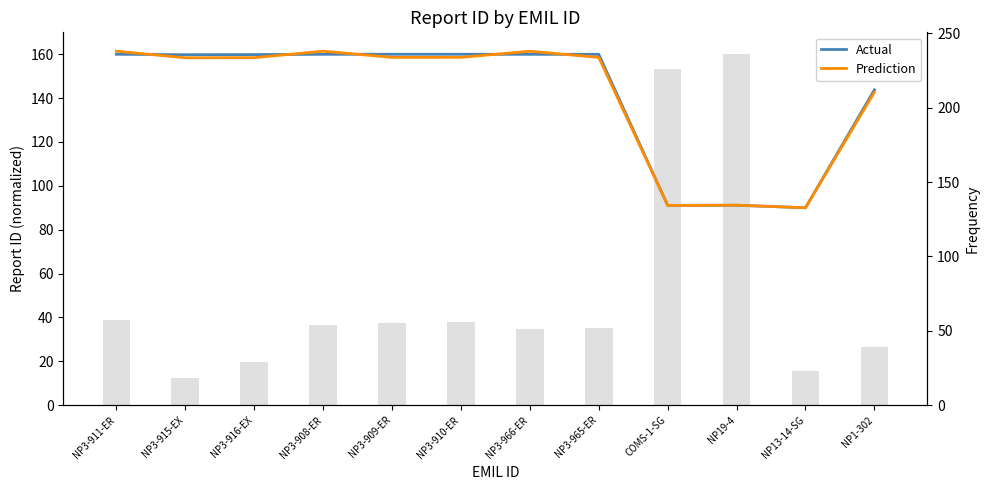

Reading right to left, extract all data points from this chart.

Actual: NP1-302=143.8	NP13-14-SG=90.0	NP19-4=91.1	COMS-1-SG=91.1	NP3-965-ER=160.0	NP3-966-ER=160.0	NP3-910-ER=160.0	NP3-909-ER=160.0	NP3-908-ER=160.0	NP3-916-EX=159.8	NP3-915-EX=159.8	NP3-911-ER=160.0
Prediction: NP1-302=142.7	NP13-14-SG=90.0	NP19-4=91.2	COMS-1-SG=91.1	NP3-965-ER=158.6	NP3-966-ER=161.4	NP3-910-ER=158.6	NP3-909-ER=158.6	NP3-908-ER=161.4	NP3-916-EX=158.5	NP3-915-EX=158.4	NP3-911-ER=161.4